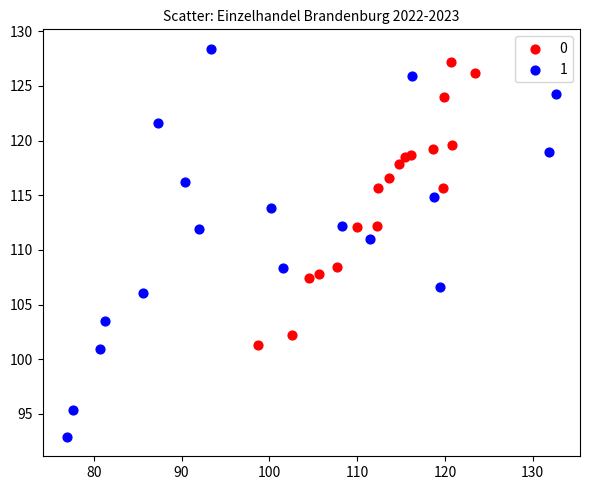

Which series contains the highest Y value?

1